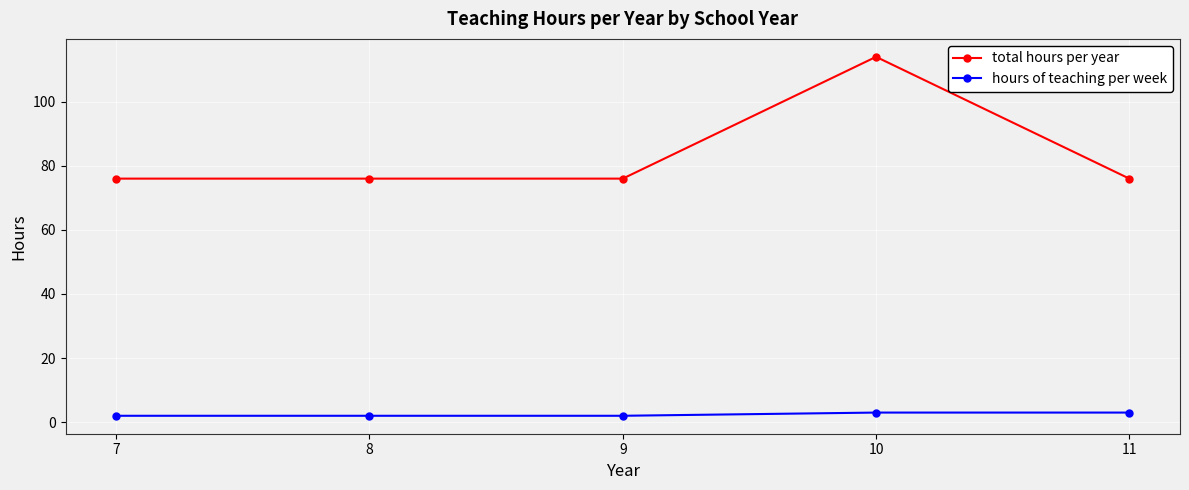

True or false: total hours per year and hours of teaching per week cross at least once.

False